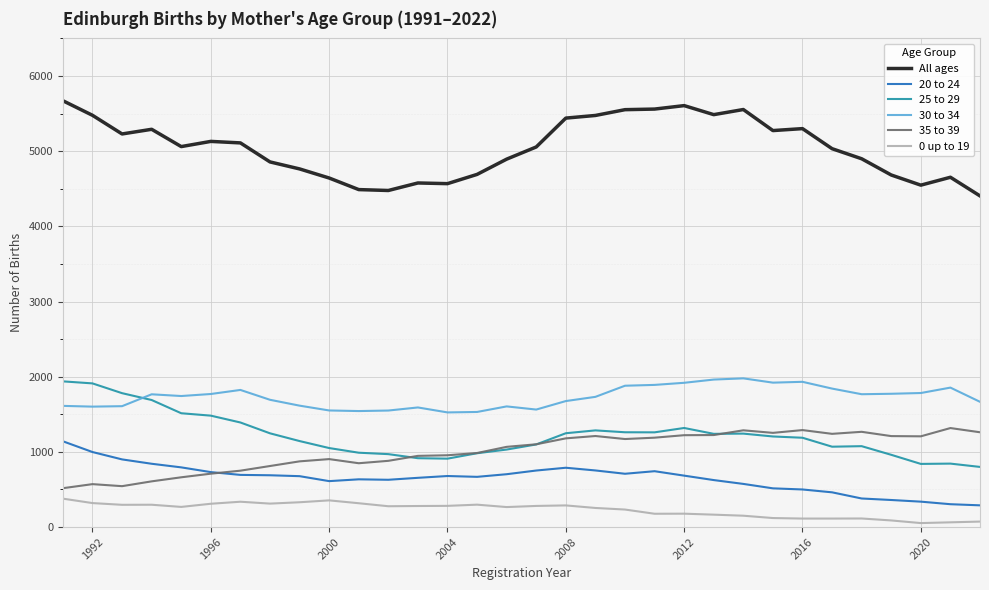

What are all the series names shown in the legend?

All ages, 20 to 24, 25 to 29, 30 to 34, 35 to 39, 0 up to 19